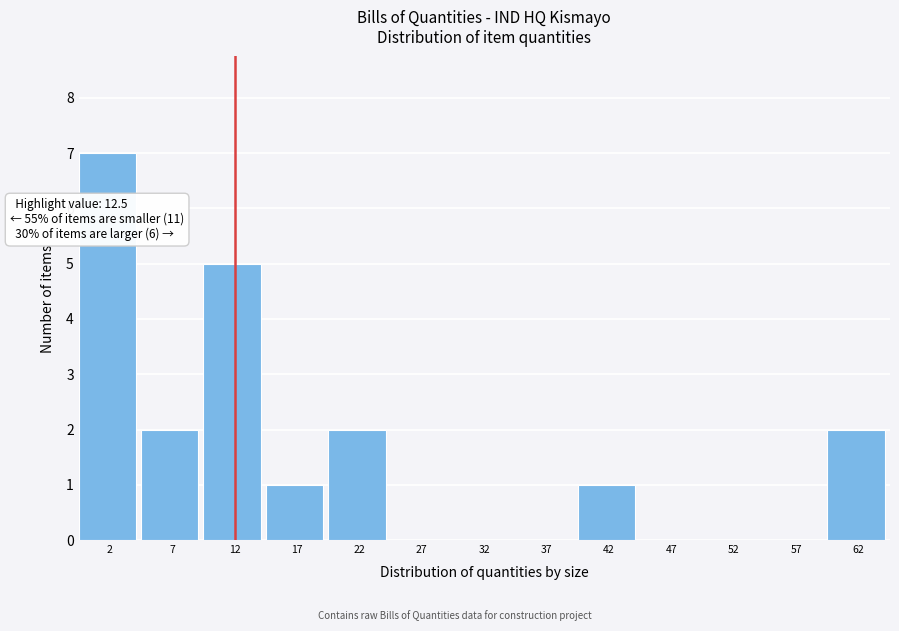

Which range on the x-axis has the tallest bar?

0 to 5